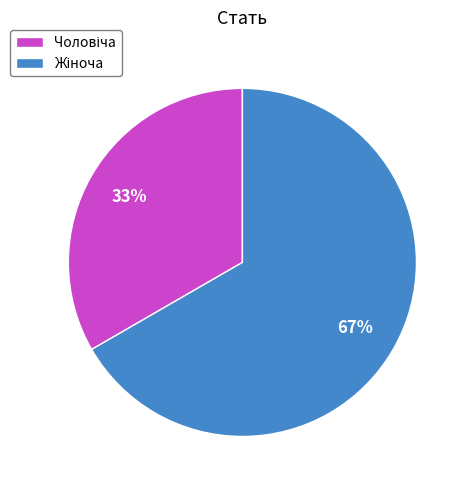

How many segments does this pie chart have?

2